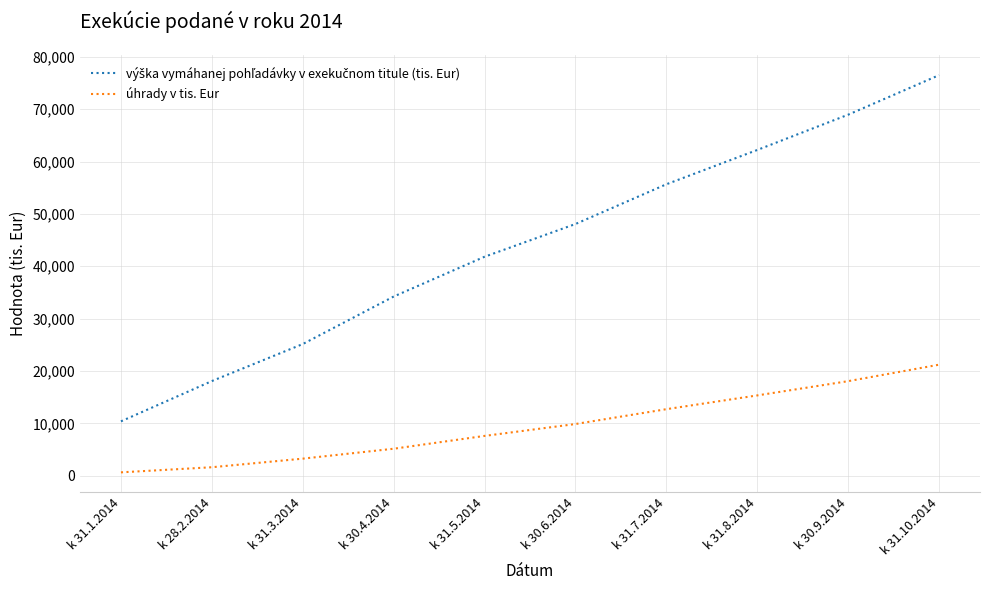

What is the difference between the highest and lowest values at k 31.5.2014?

34212.9